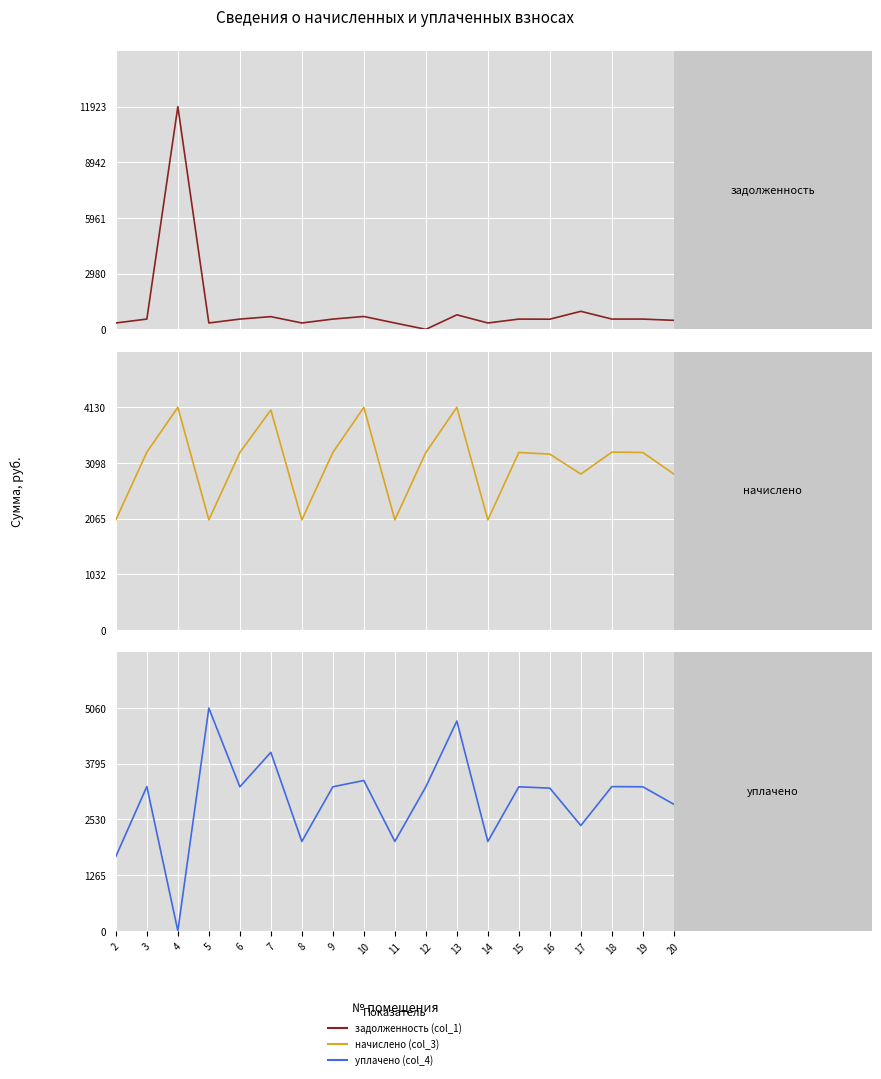

Which series ends up on top after the final intersection of задолженность (col_1) and уплачено (col_4)?

уплачено (col_4)